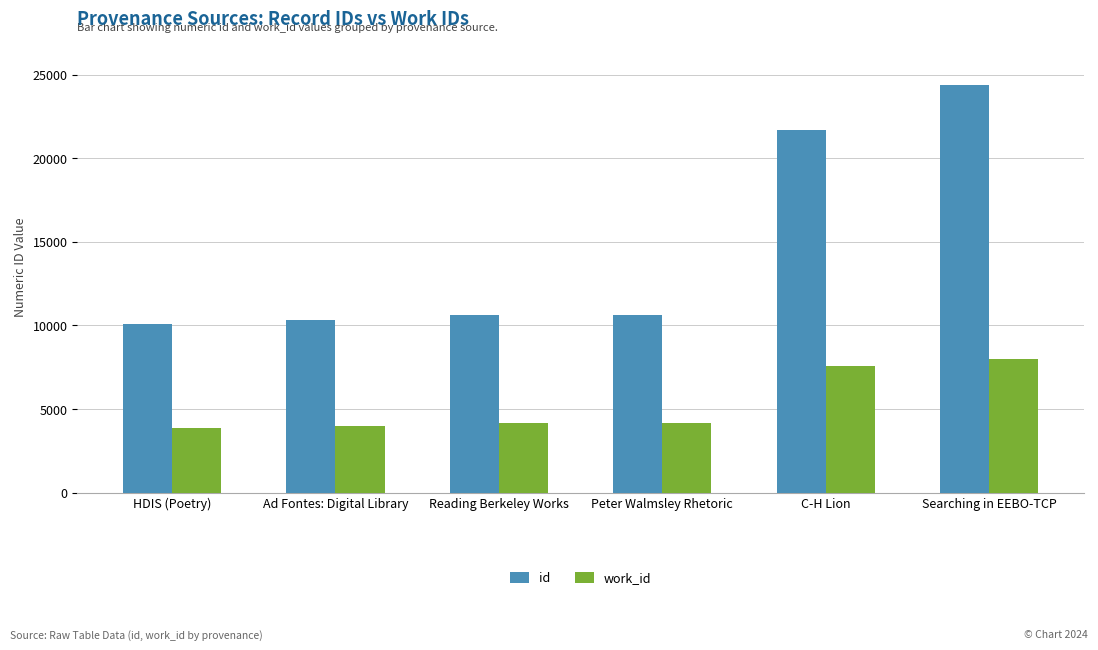

How many data points in work_id are less than 4138?

3